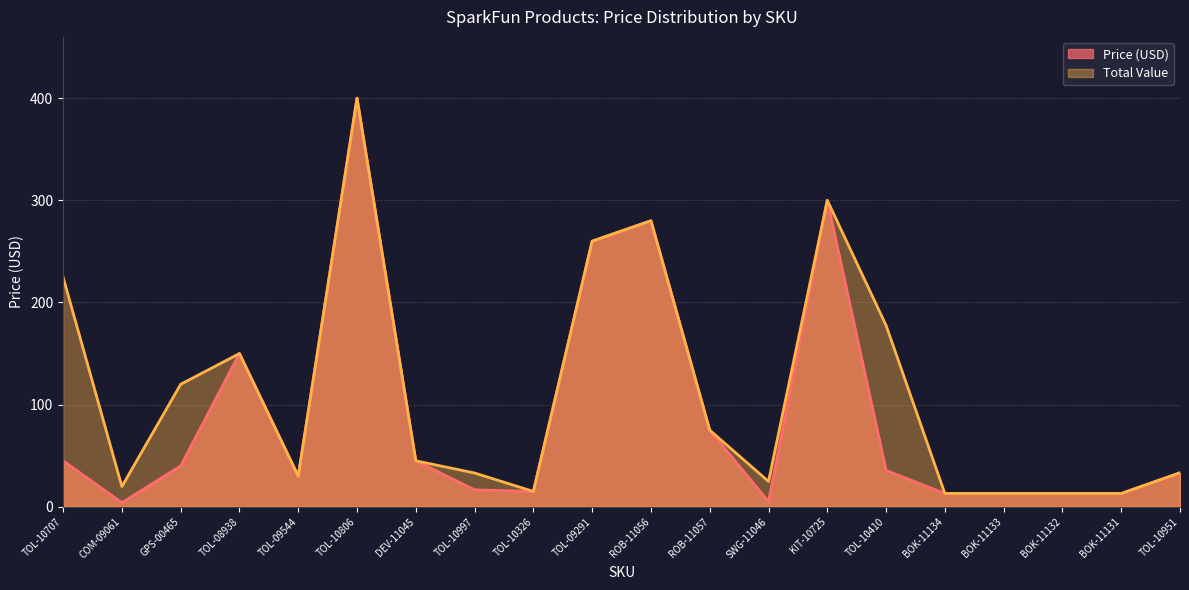

Which series has the widest spread of values?

Price (USD)